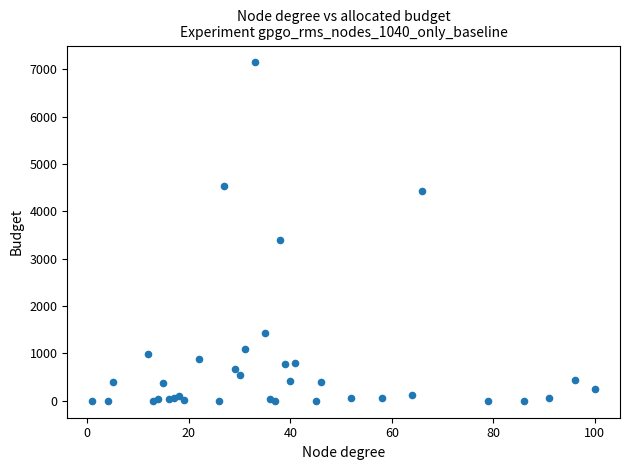

What Y value in the scatter plot is closest to 3571?

3399